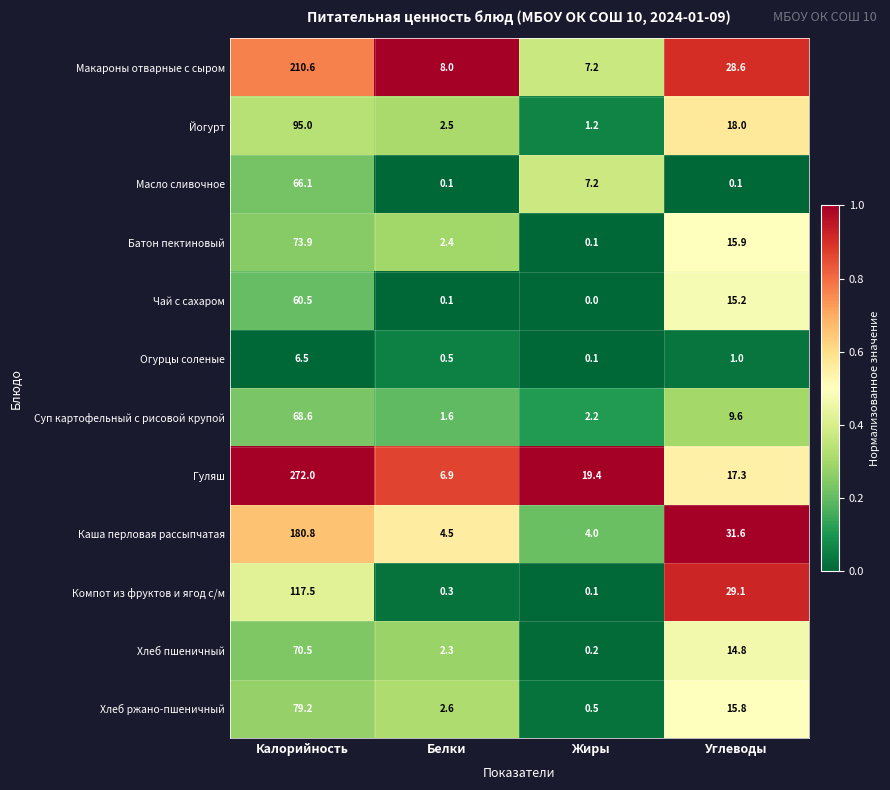

What is the maximum value shown in the chart?

272.0